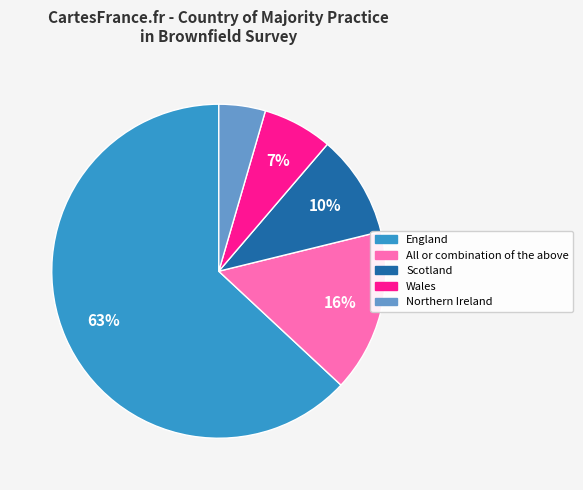

True or false: England accounts for 63% of the total.

True